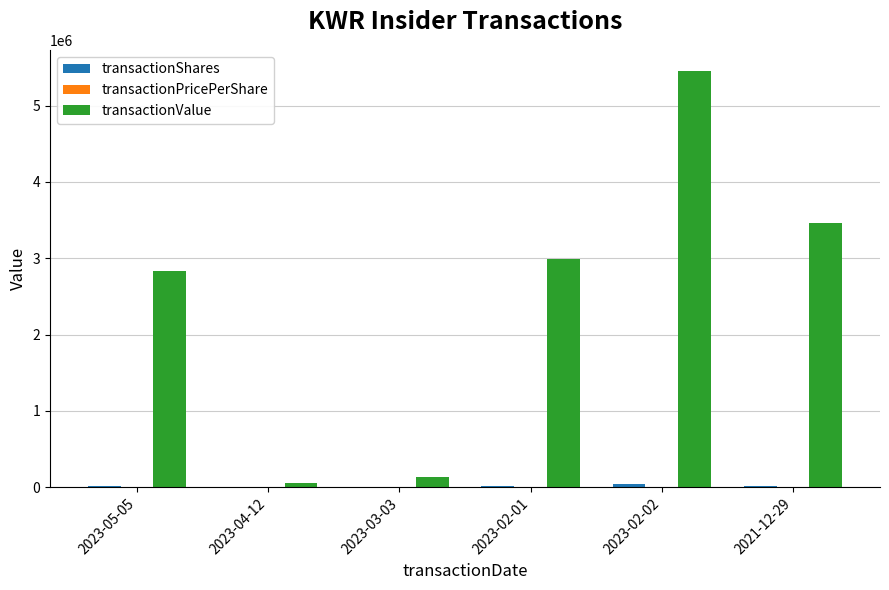

Which label corresponds to the largest value in the chart?

2023-02-02